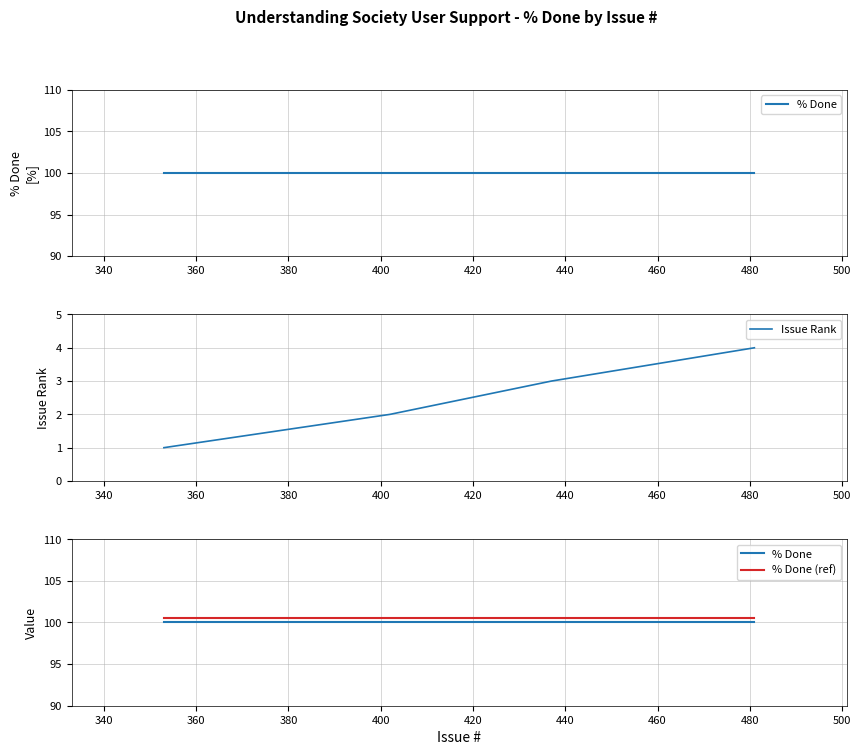

What are all the series names shown in the legend?

% Done, Issue Rank, % Done (ref)